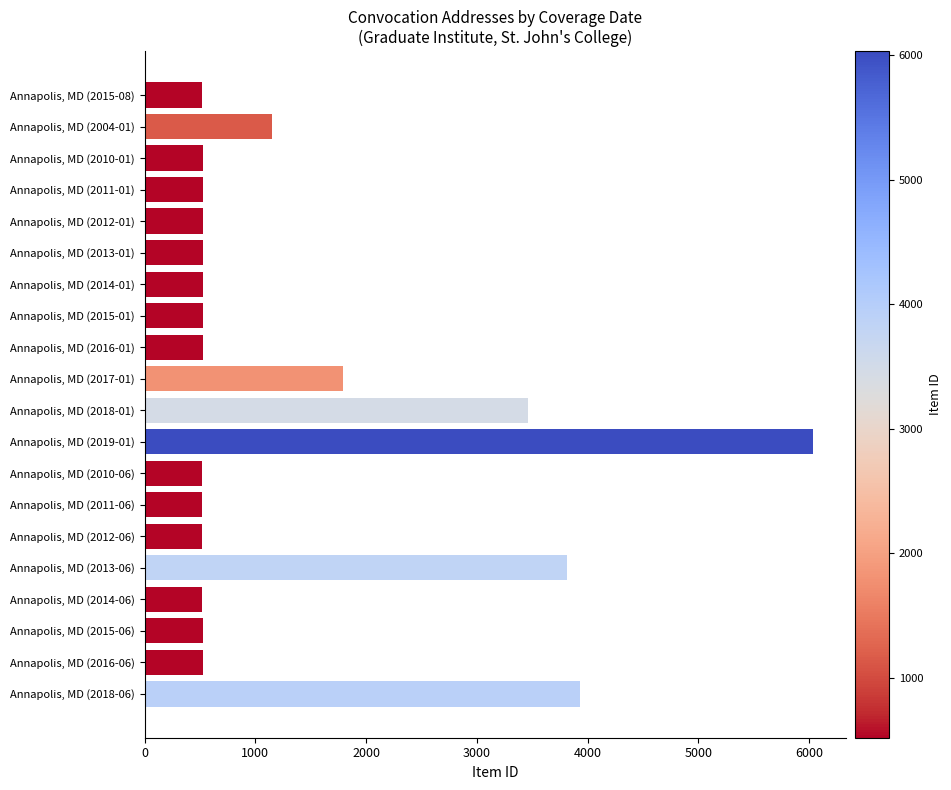

At which label is the value closest to 3275?

Annapolis, MD (2018-01)